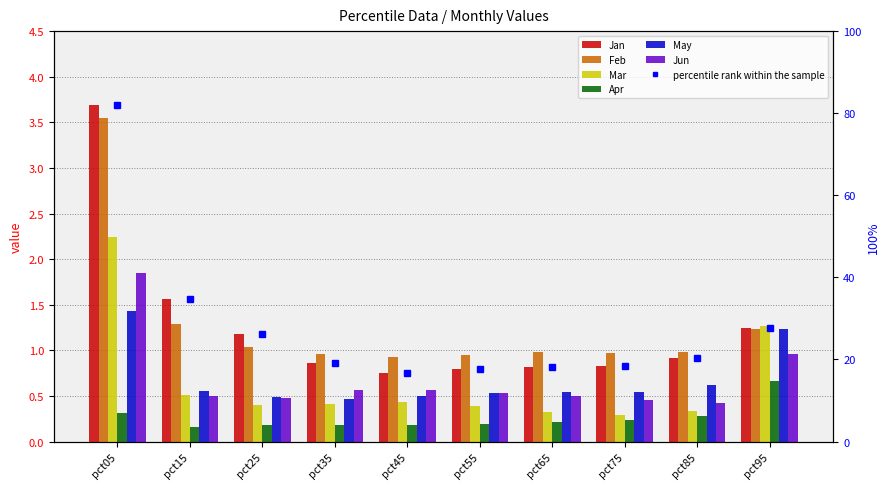

What is the difference between the highest and lowest values at pct75?

0.7